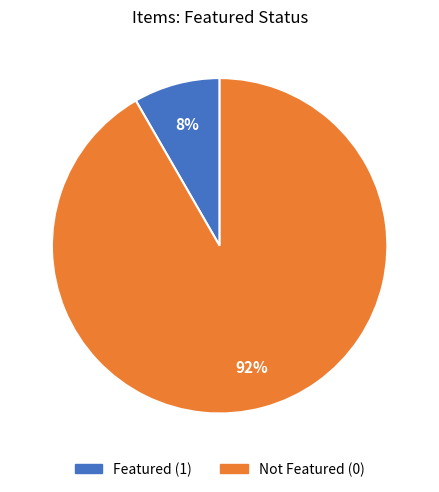

To the nearest percent, what is the average slice percentage?

50%